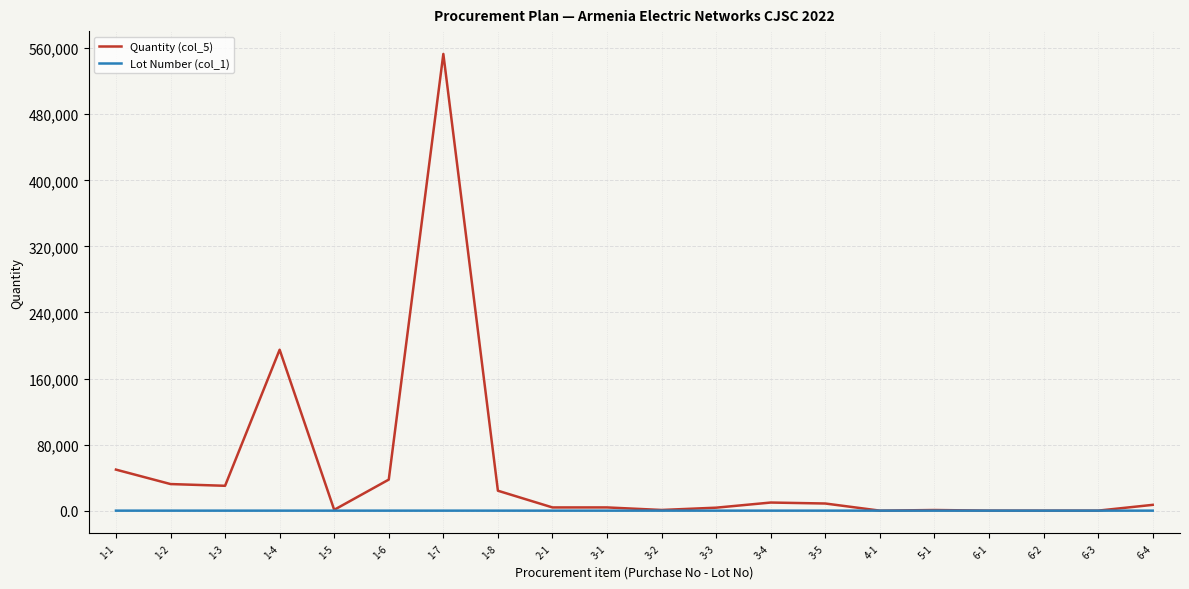

List the series in order of their overall mean, highest first.

Quantity (col_5), Lot Number (col_1)